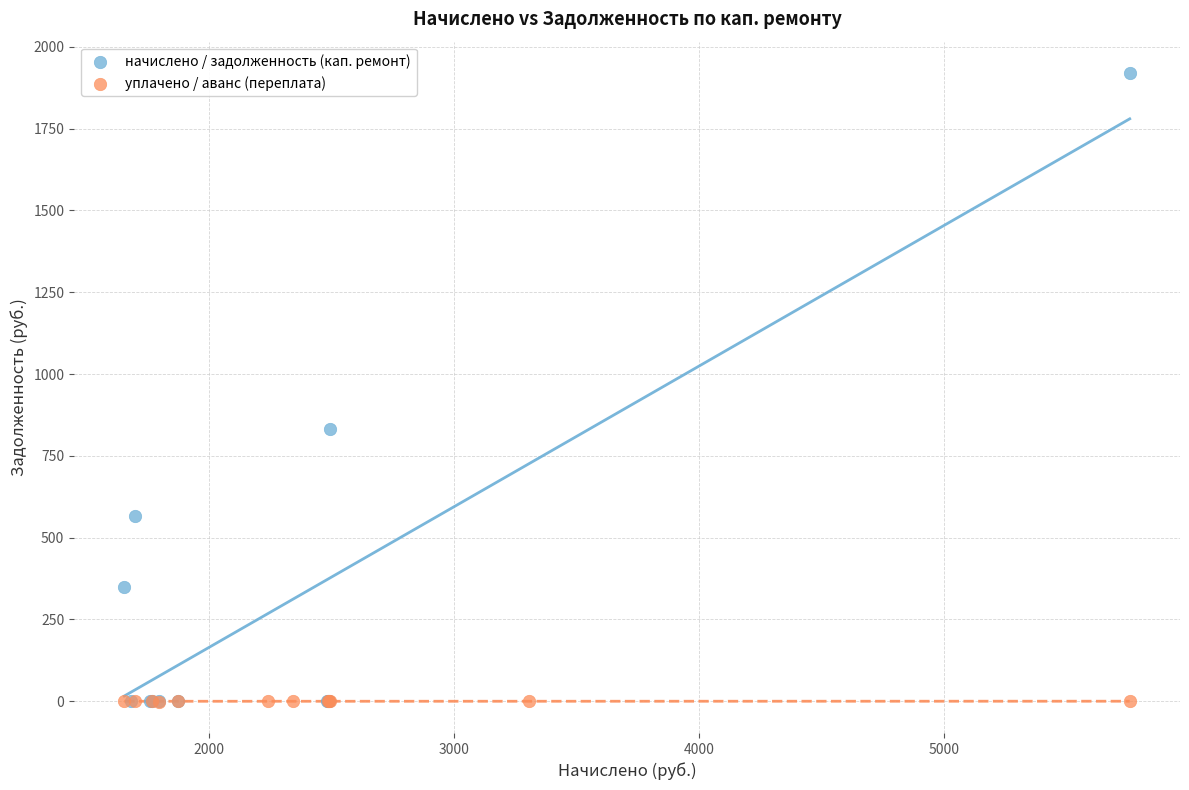

Which series contains the highest Y value?

начислено / задолженность (кап. ремонт)